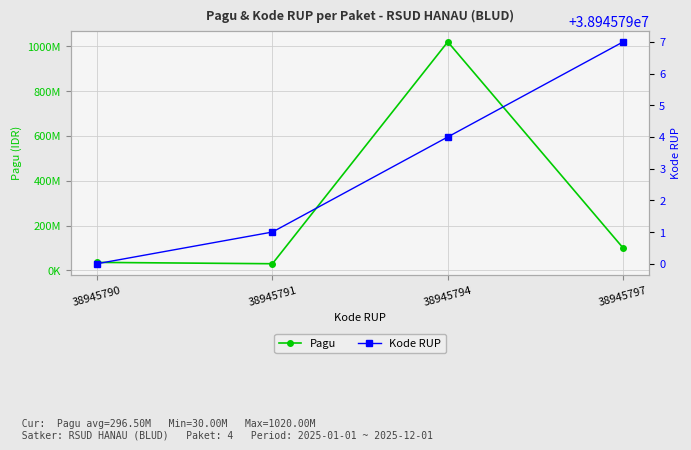

At which category does the chart reach its peak across all series?

38945794